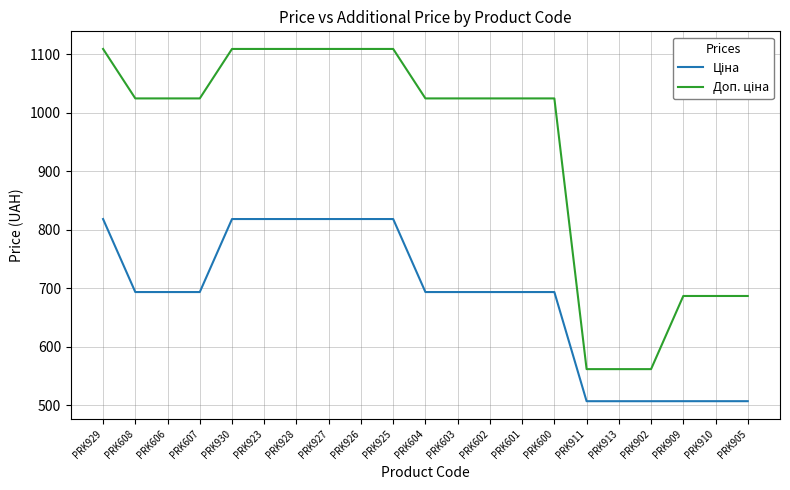

What is the minimum value shown in the chart?

507.2